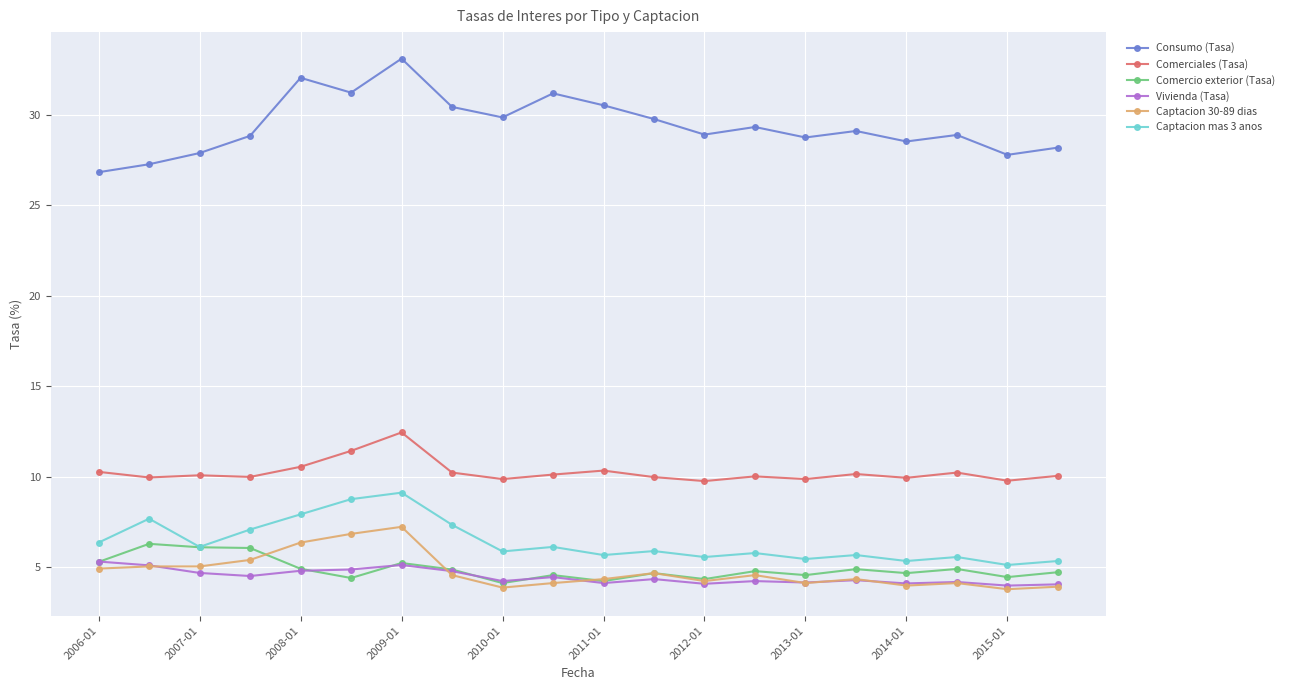

What is the value of the Captacion 30-89 dias point at the 1st from the left?

4.9